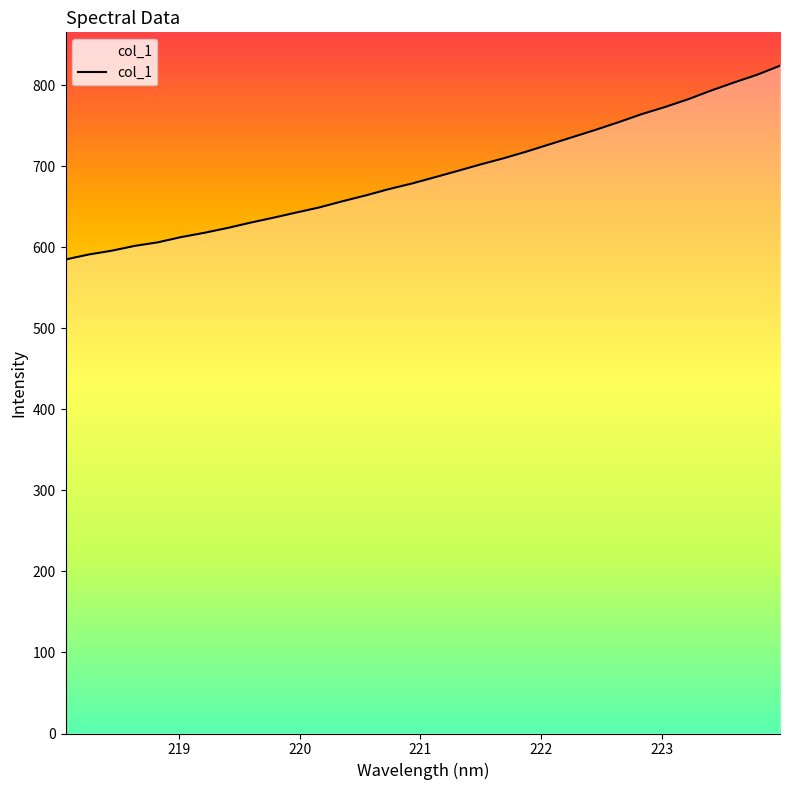

What is the maximum value shown in the chart?

824.0